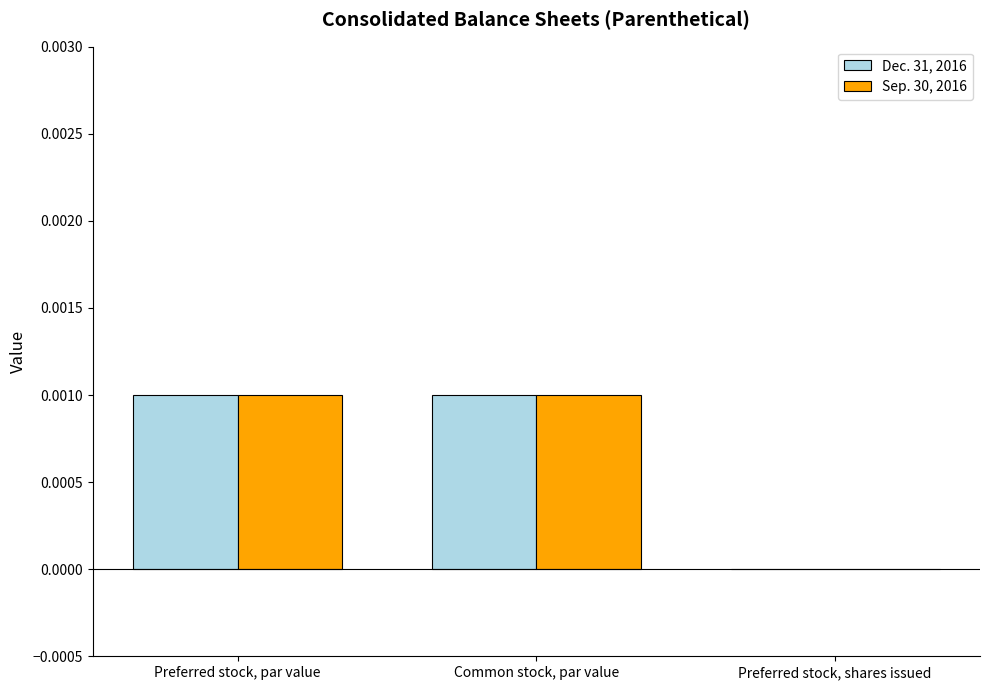

The value of Sep. 30, 2016 at Common stock, par value is 0.0. True or false?

True